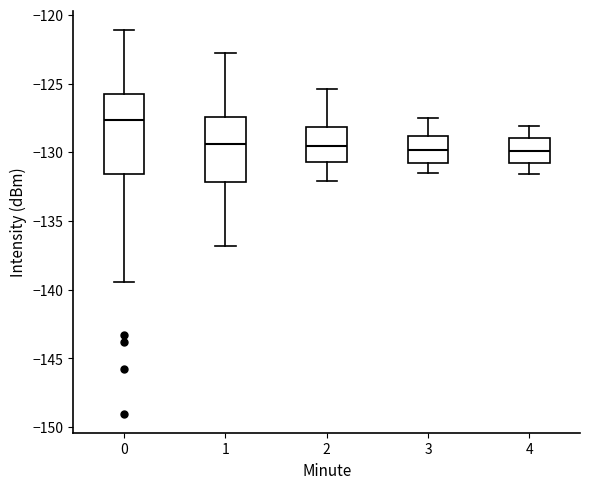

Reading left to right, read every box against the y-axis: the position of its median line, the range the box covers, and the ends of its whiskers. The values are not printed on the chart, so give them approximately, as read against the axis.

0: median -127.5, box -131.5 to -125.5, whiskers -139.5 to -121.0
1: median -129.5, box -132.0 to -127.5, whiskers -137.0 to -122.5
2: median -129.5, box -130.5 to -128.0, whiskers -132.0 to -125.5
3: median -130.0, box -131.0 to -129.0, whiskers -131.5 to -127.5
4: median -130.0, box -131.0 to -129.0, whiskers -131.5 to -128.0